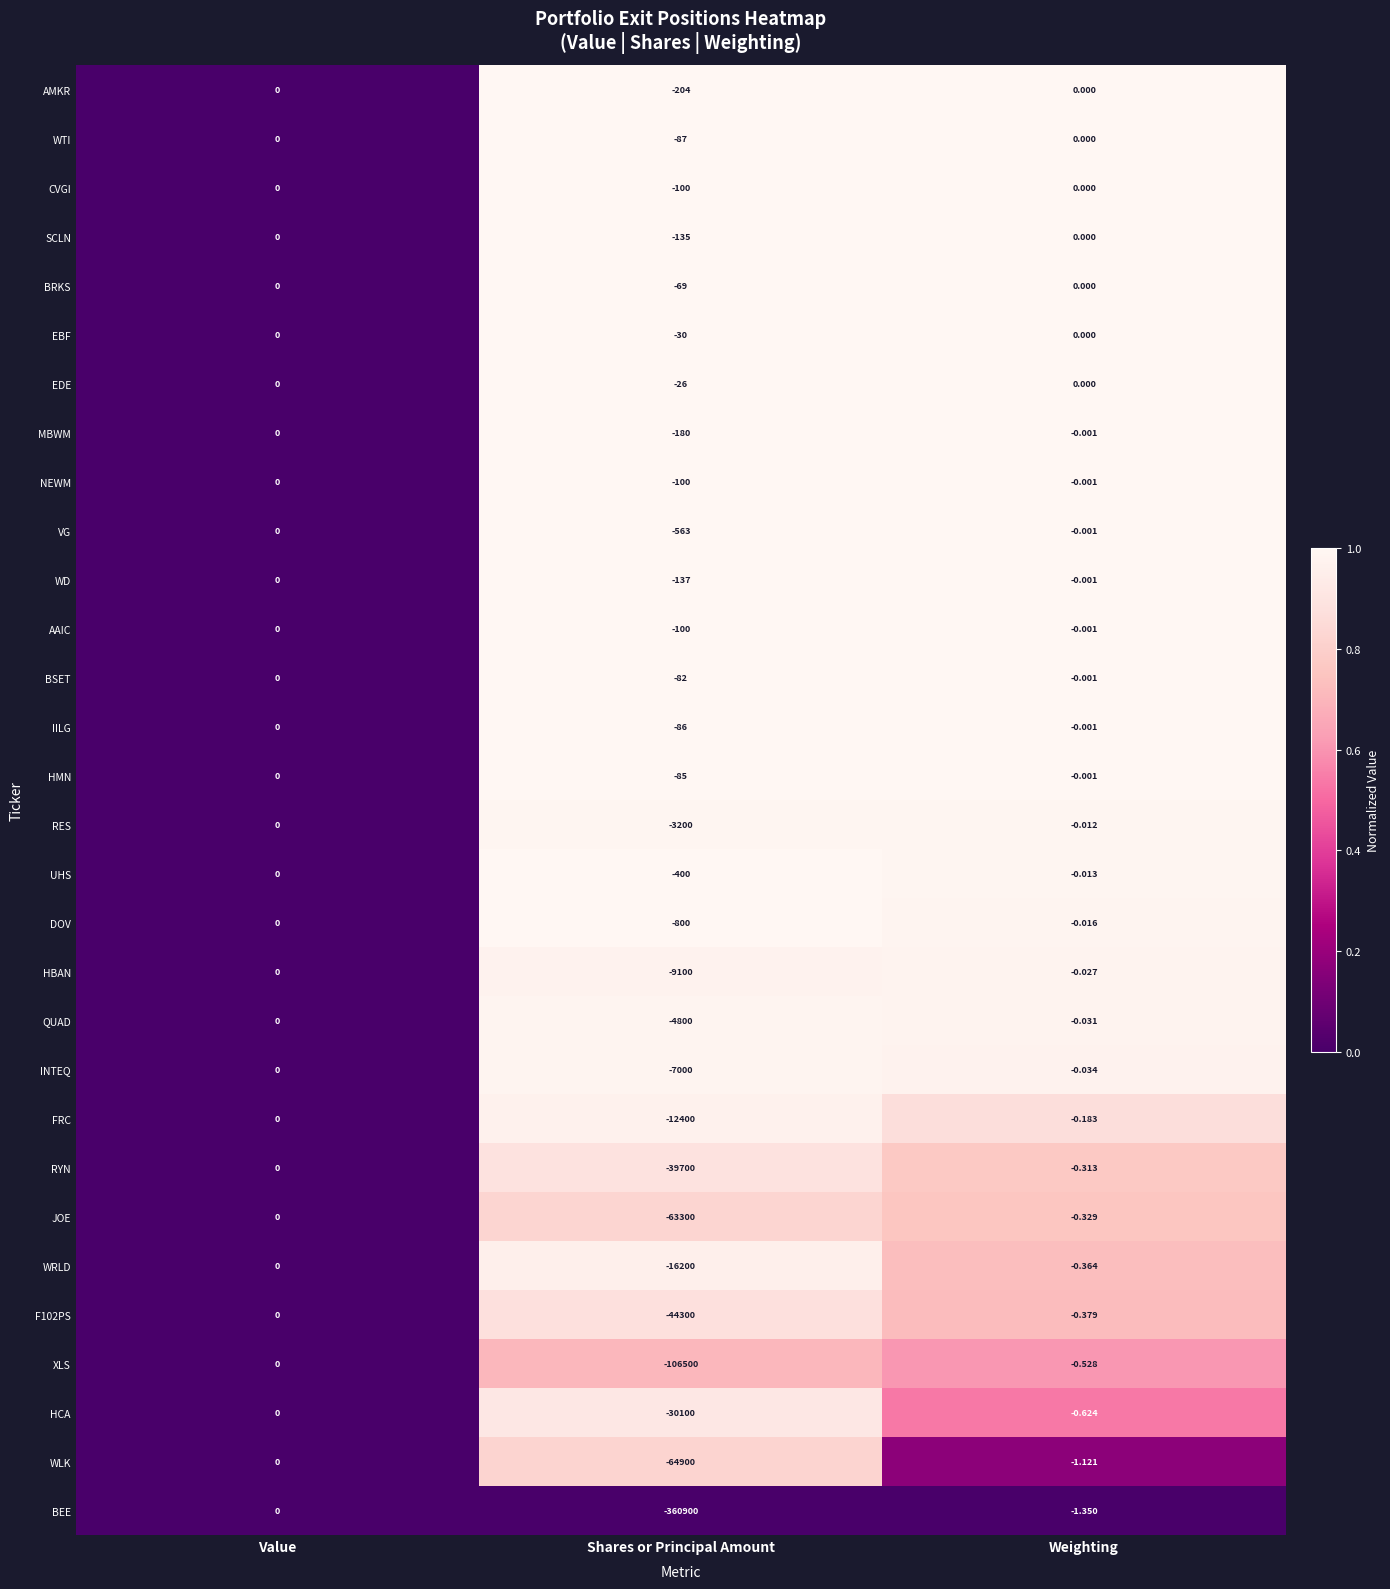

Which series changed the most between Shares or Principal Amount and Weighting?

BEE